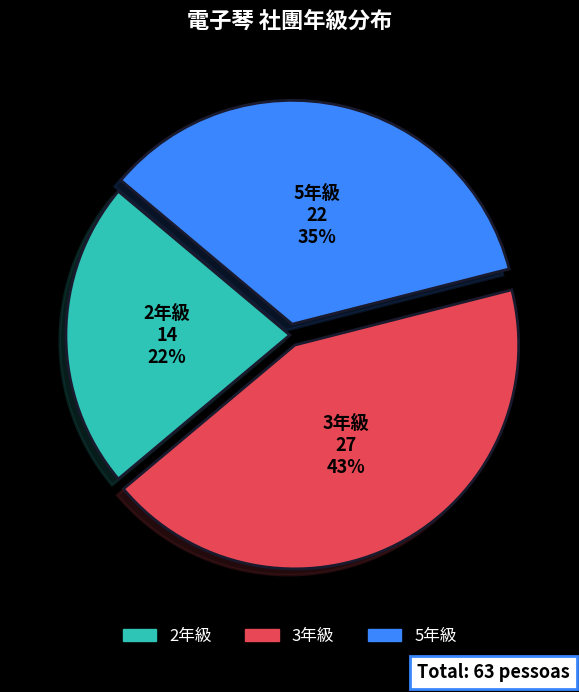

Between 5年級 and 3年級, which is larger?

3年級